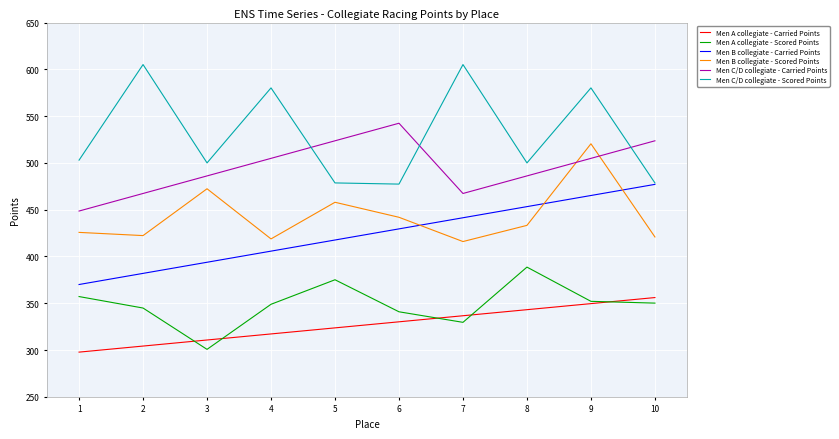

What is the approximate value of Men B collegiate - Carried Points at 8?

453.3